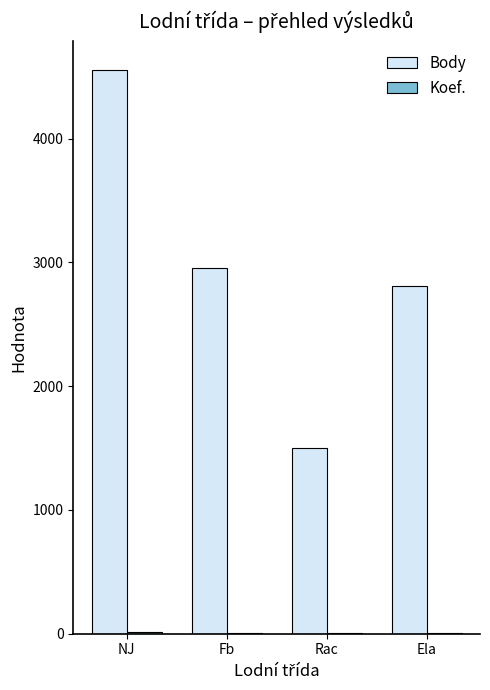

Which series has the largest total across all categories?

Body